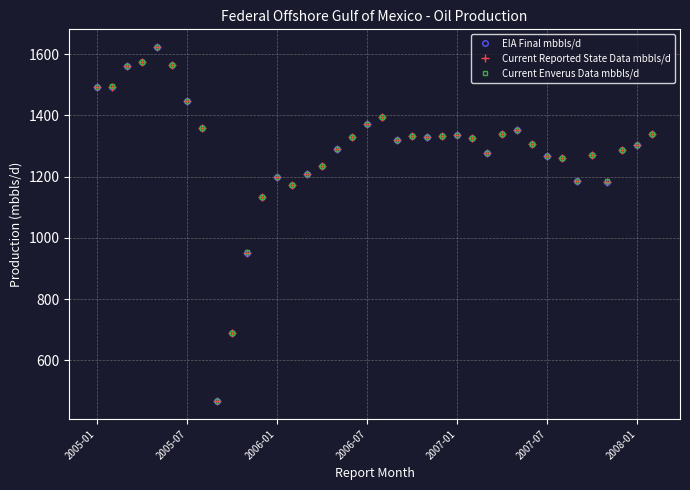

Where is the first local minimum for Current Reported State Data mbbls/d?

8